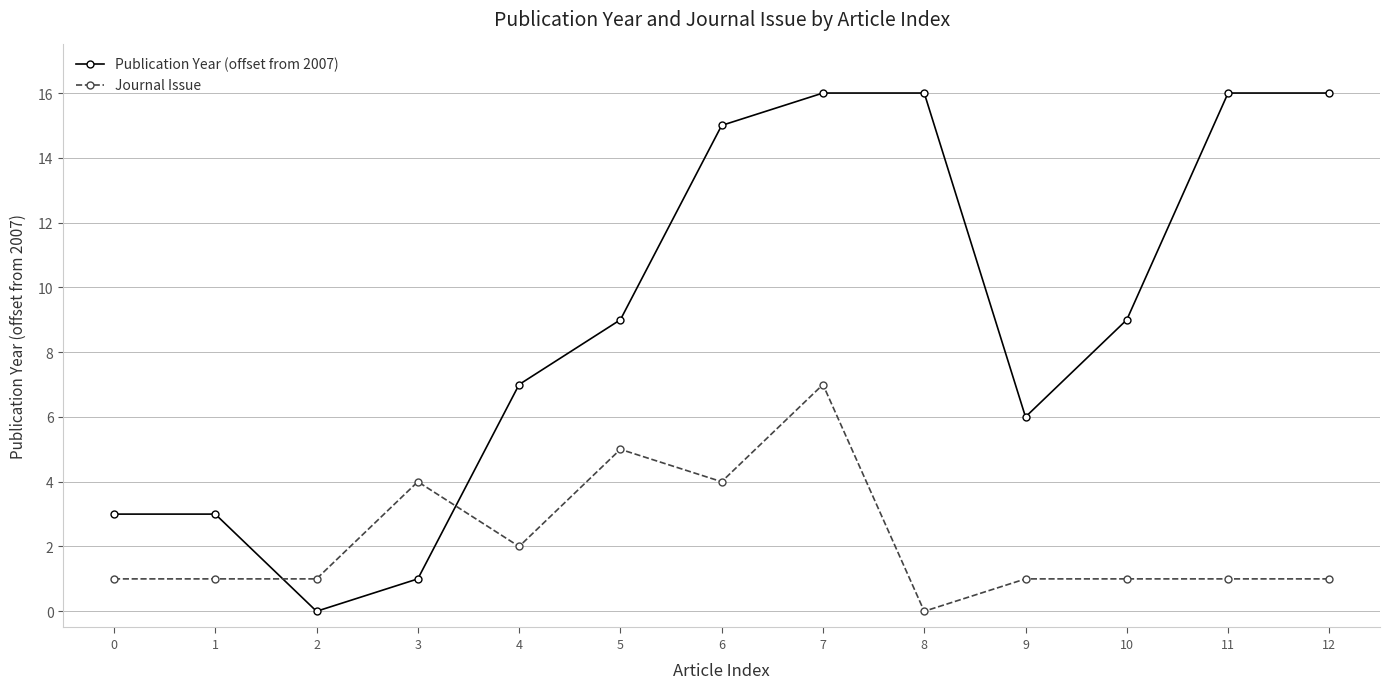

Count the number of categories in the chart.

13